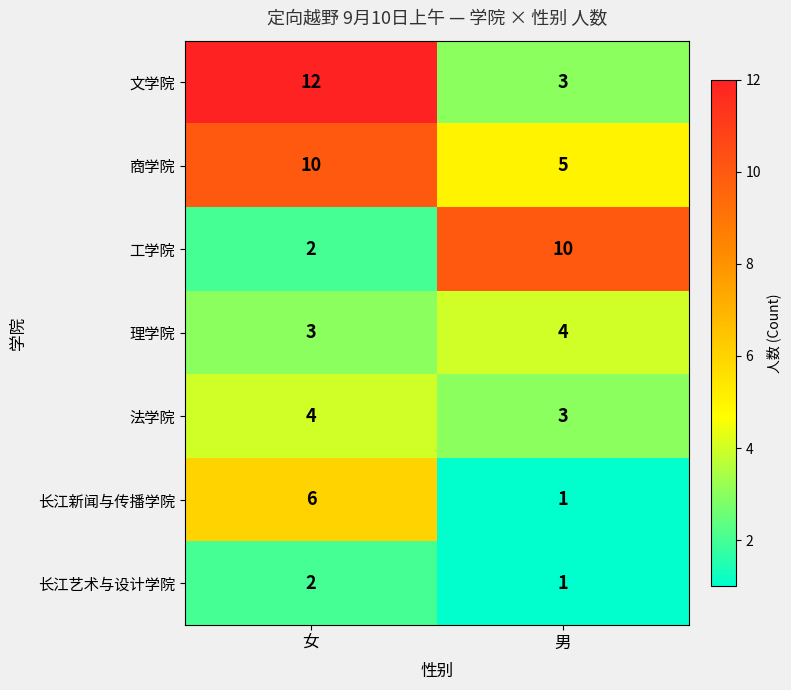

Which category has the lowest value across all series?

男